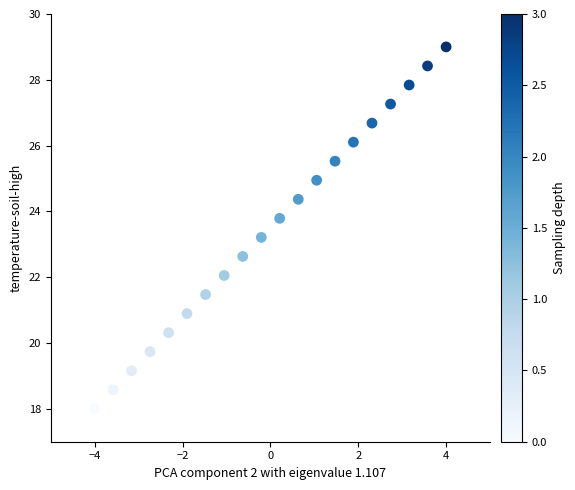

What is the range of X values (max minus min)?

8.0